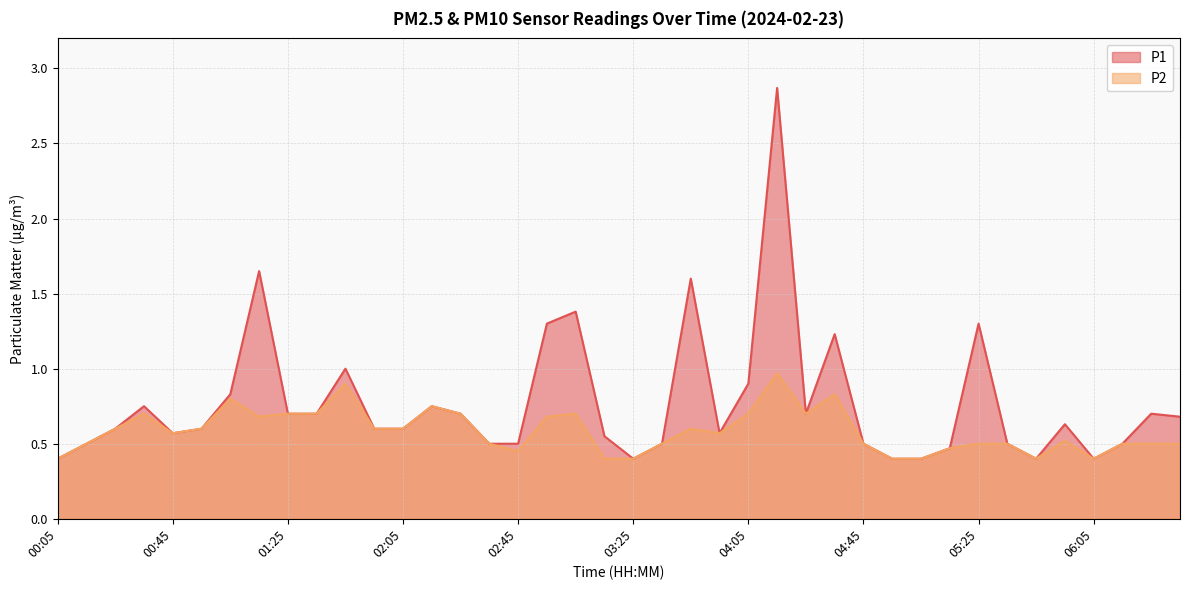

How many categories are shown in the chart?

40